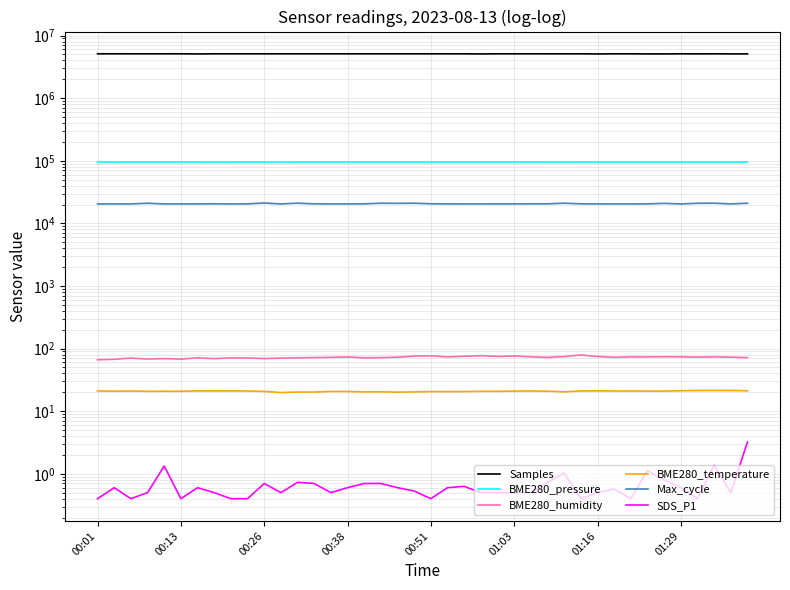

At which category is the sum across all series the highest?

12